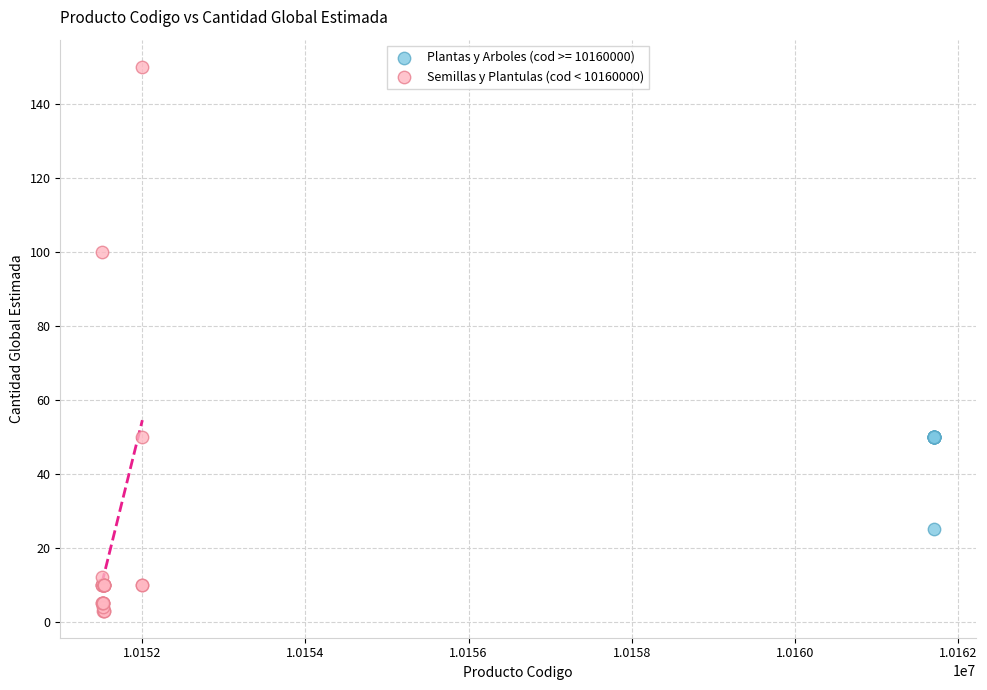

Which series reaches the minimum Y coordinate?

Semillas y Plantulas (cod < 10160000)